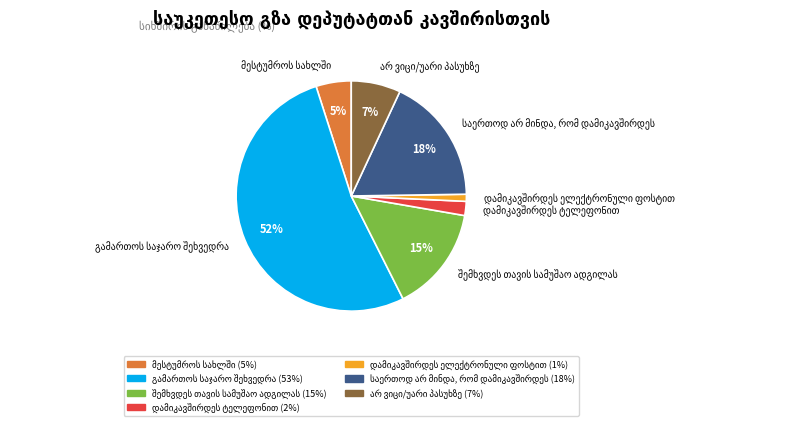

Is there any slice that represents more than half of the pie?

Yes